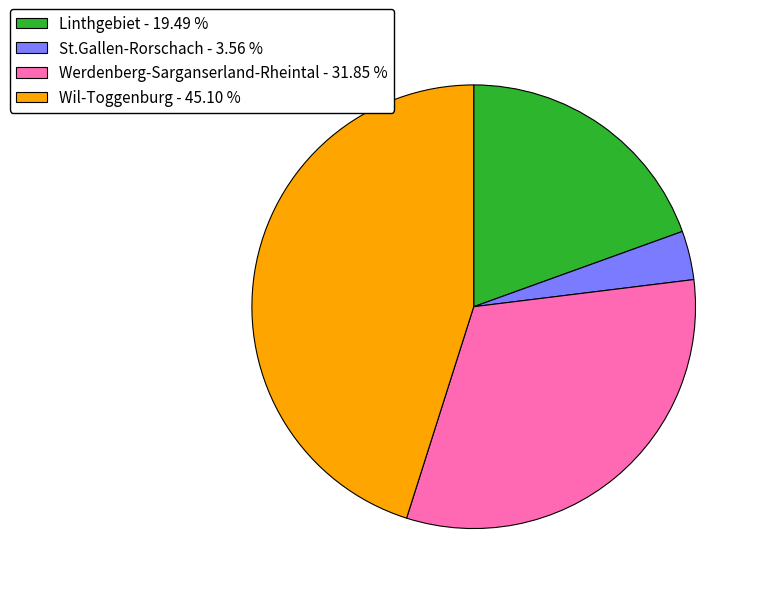

Do Linthgebiet - 19.49 % and Wil-Toggenburg - 45.10 % together represent more than half of the pie?

Yes